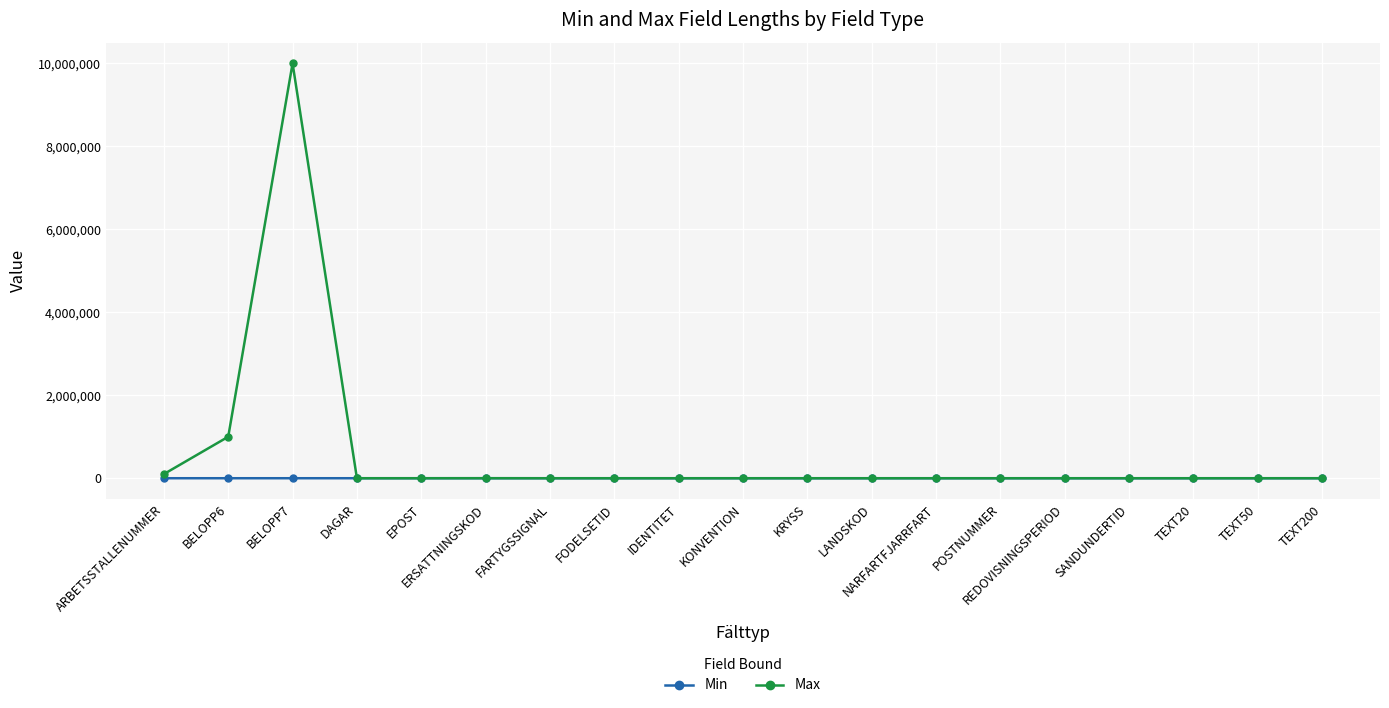

The value of Min at TEXT20 is 1. True or false?

True